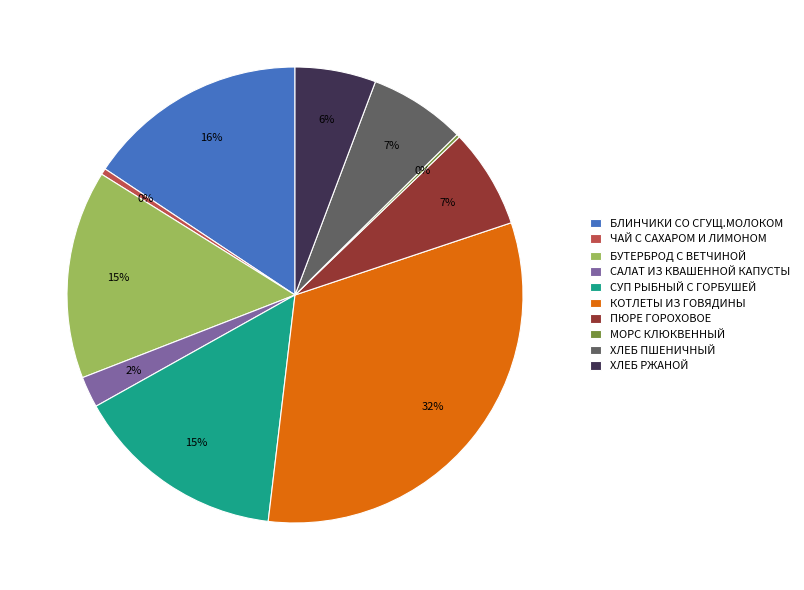

The ЧАЙ С САХАРОМ И ЛИМОНОМ slice represents 0% of the pie. True or false?

True